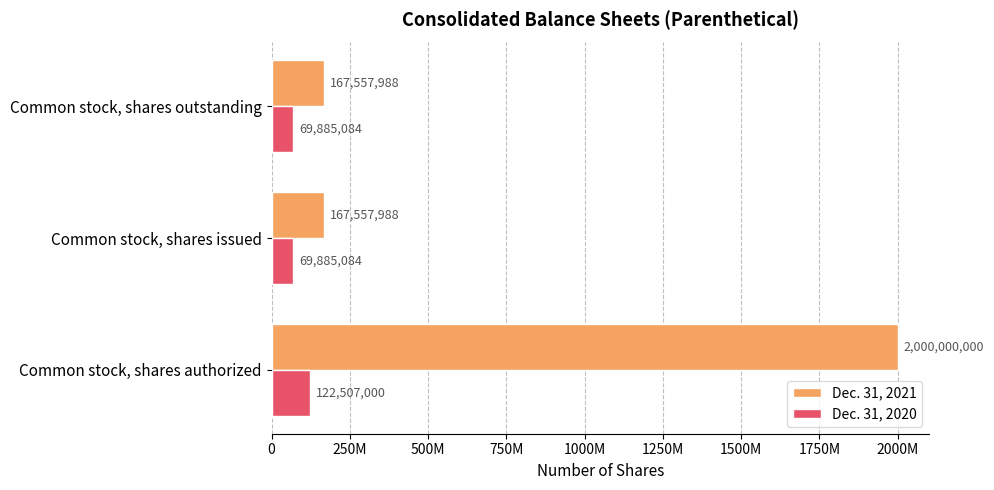

What are all the series names shown in the legend?

Dec. 31, 2021, Dec. 31, 2020